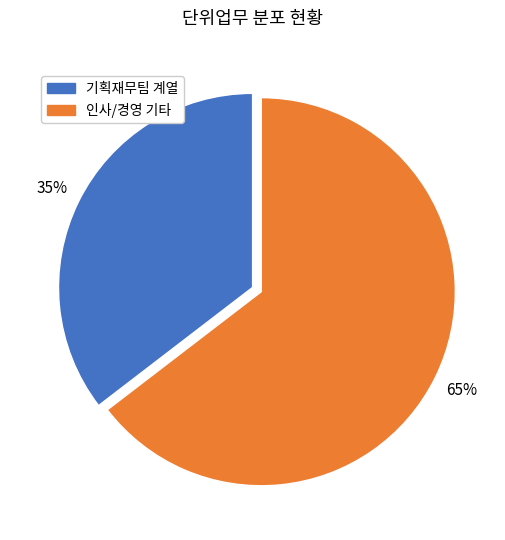

To the nearest percent, what is the average slice percentage?

50%